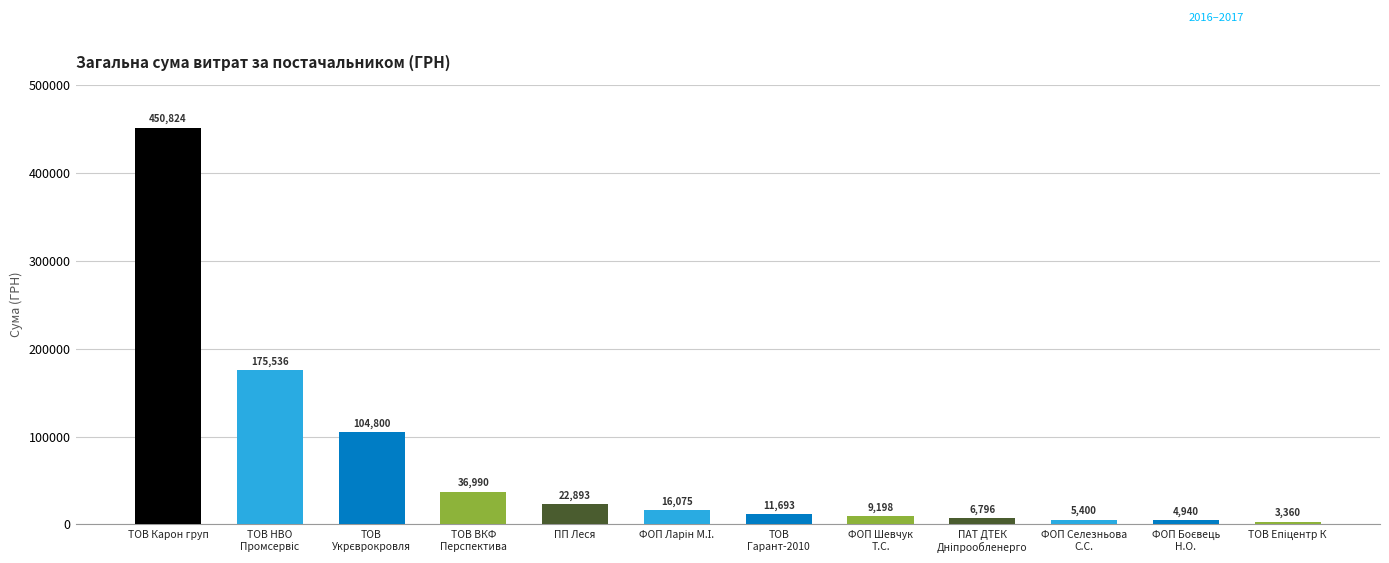

How many distinct data groups are displayed?

1